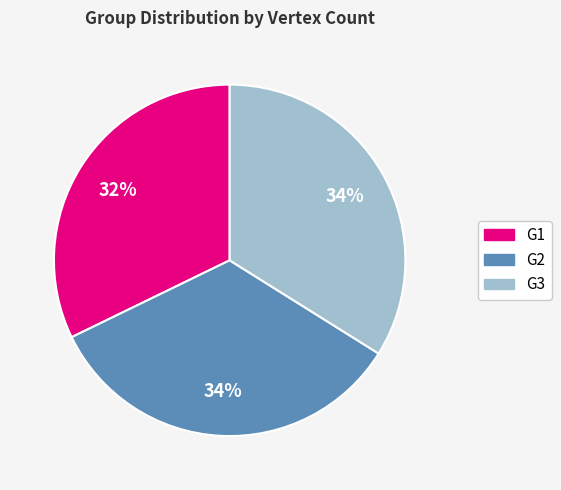

To the nearest percent, what portion does G1 represent?

32%